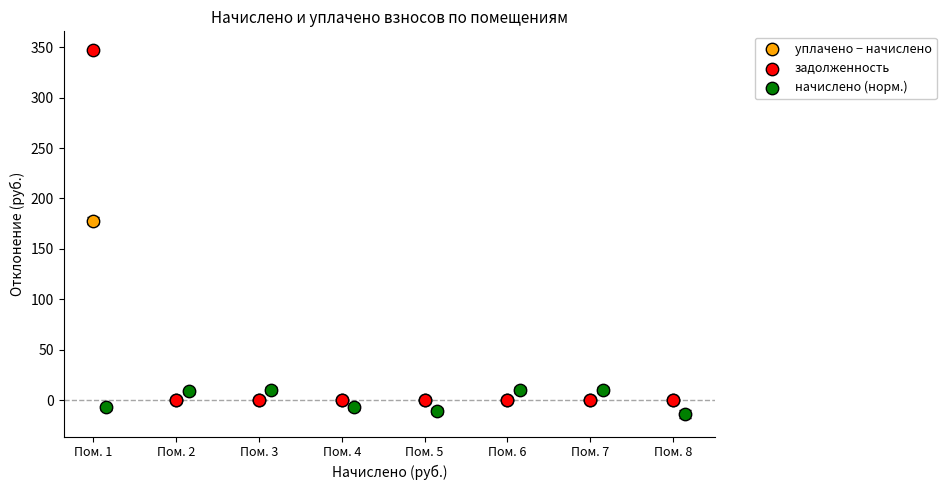

Which series contains the highest Y value?

задолженность